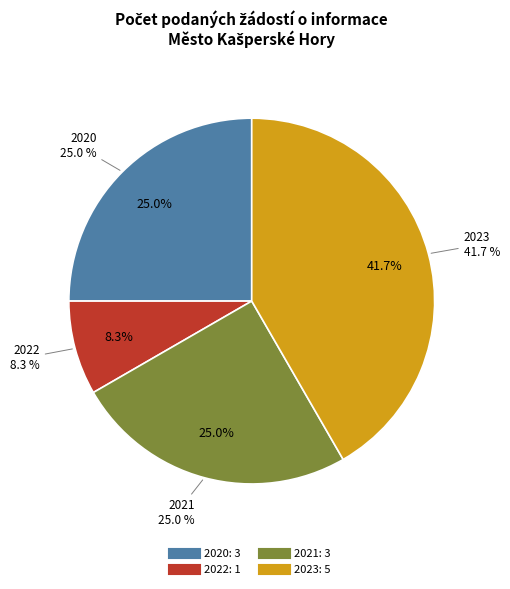

To the nearest percent, what is the difference between the largest and smallest slice percentages?

33%